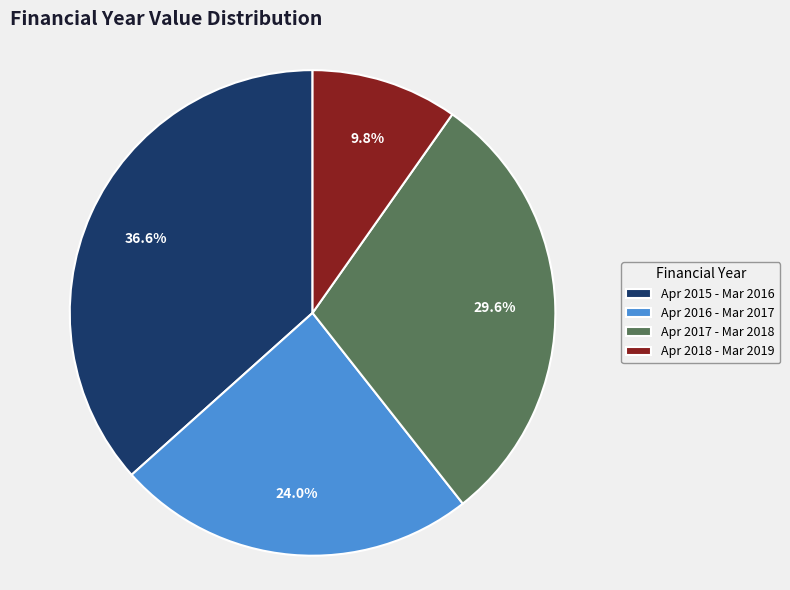

Is there a majority slice in this chart?

No